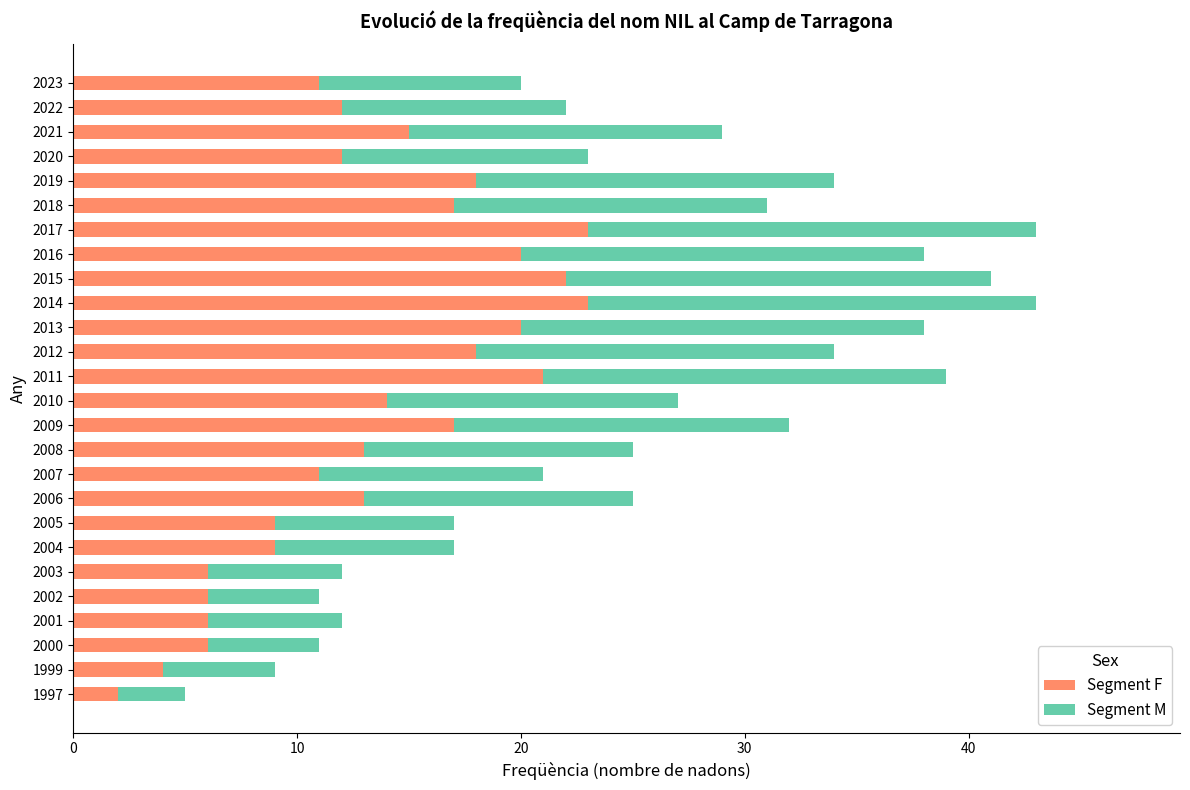

The Segment F series shows 15 at 2021. True or false?

True